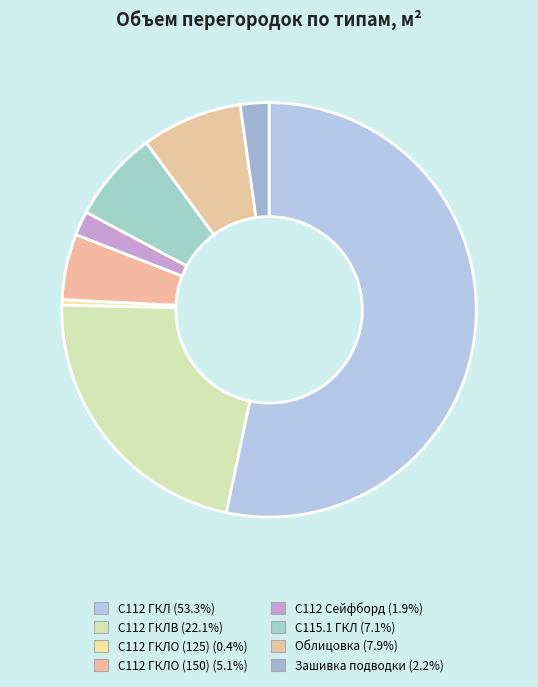

Count the number of slices in the pie.

8